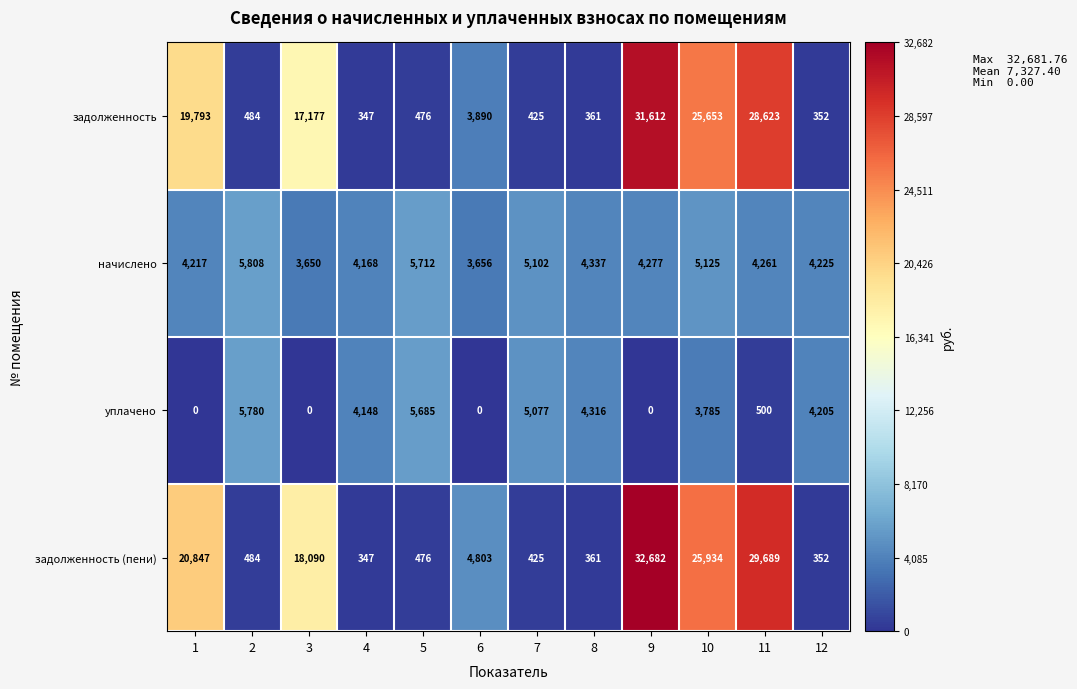

The задолженность series shows 460 at 4. True or false?

False